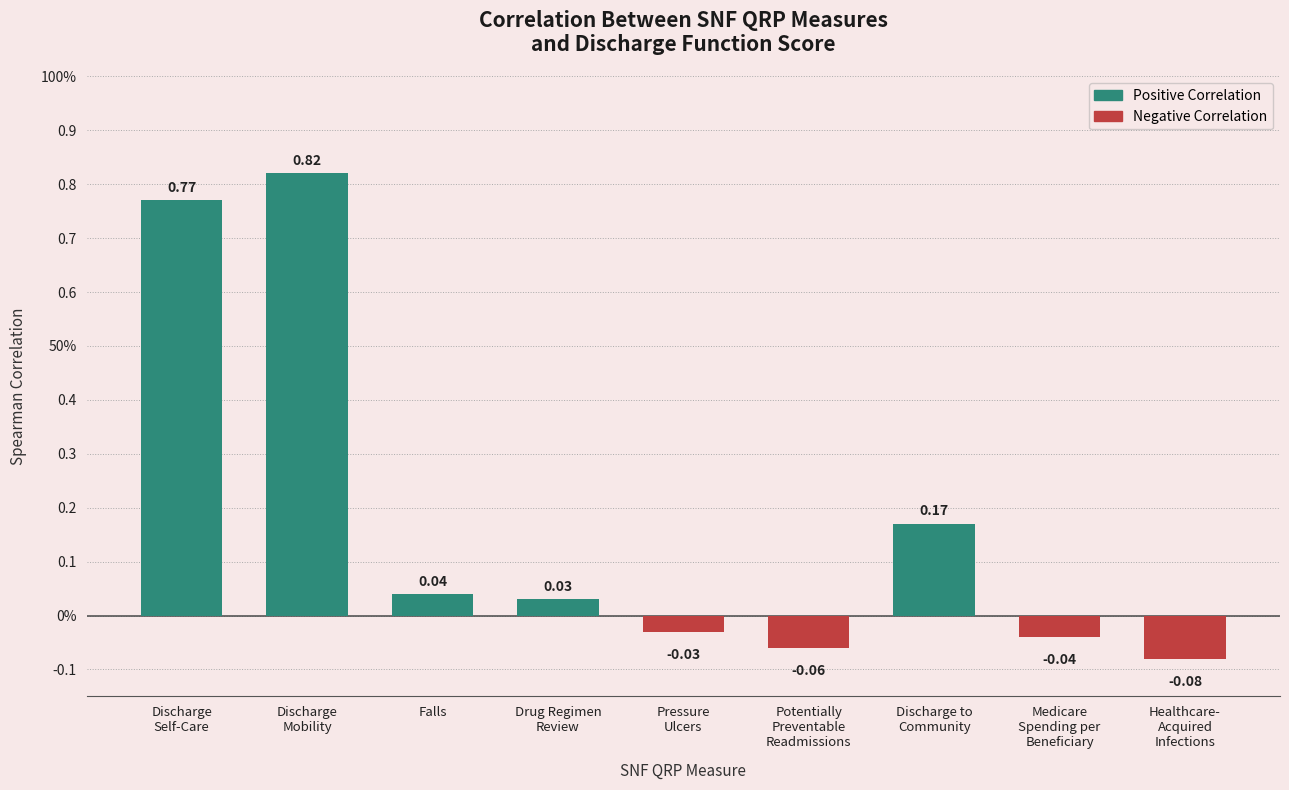

Does the chart contain any negative values?

Yes